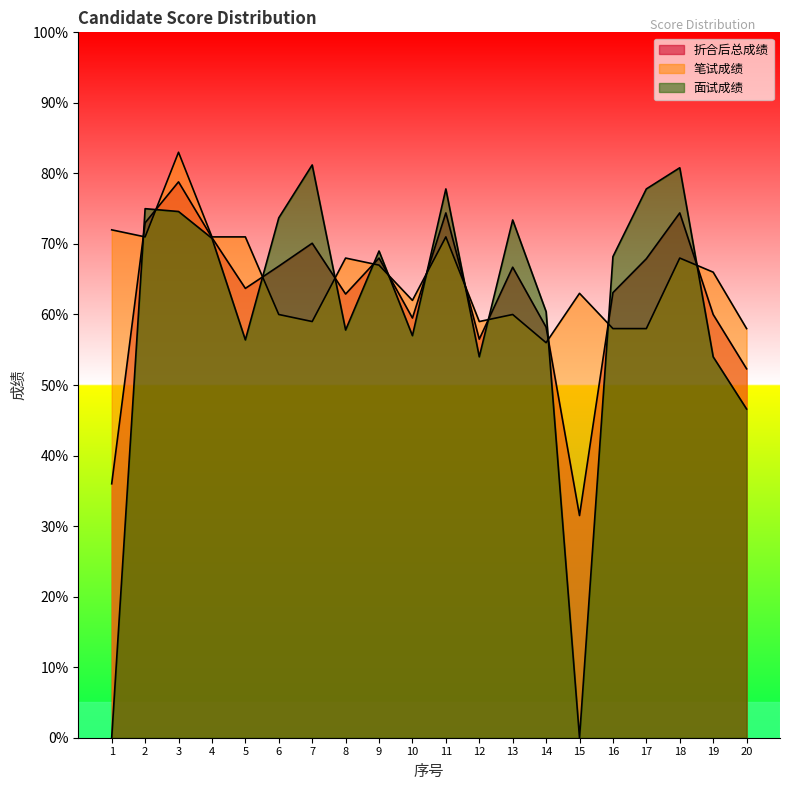

What is the sum of all 笔试成绩 values?

1301.0